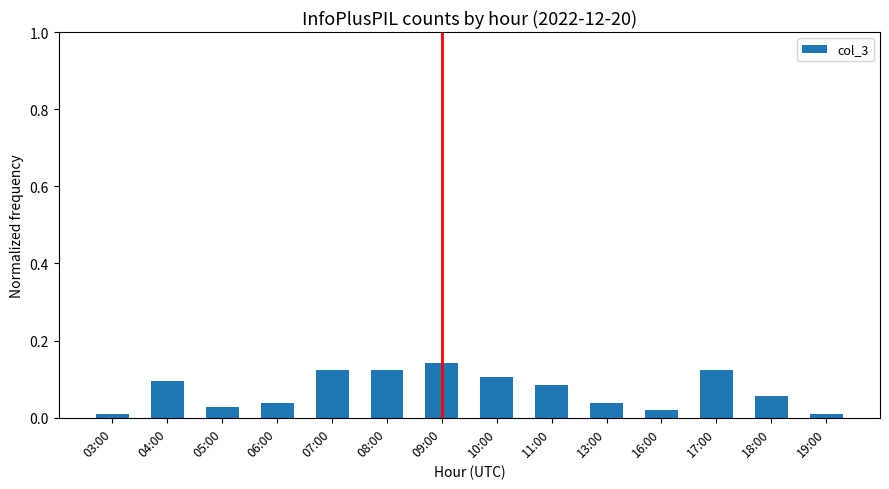

What is the label of the 7th bar from the right?

10:00